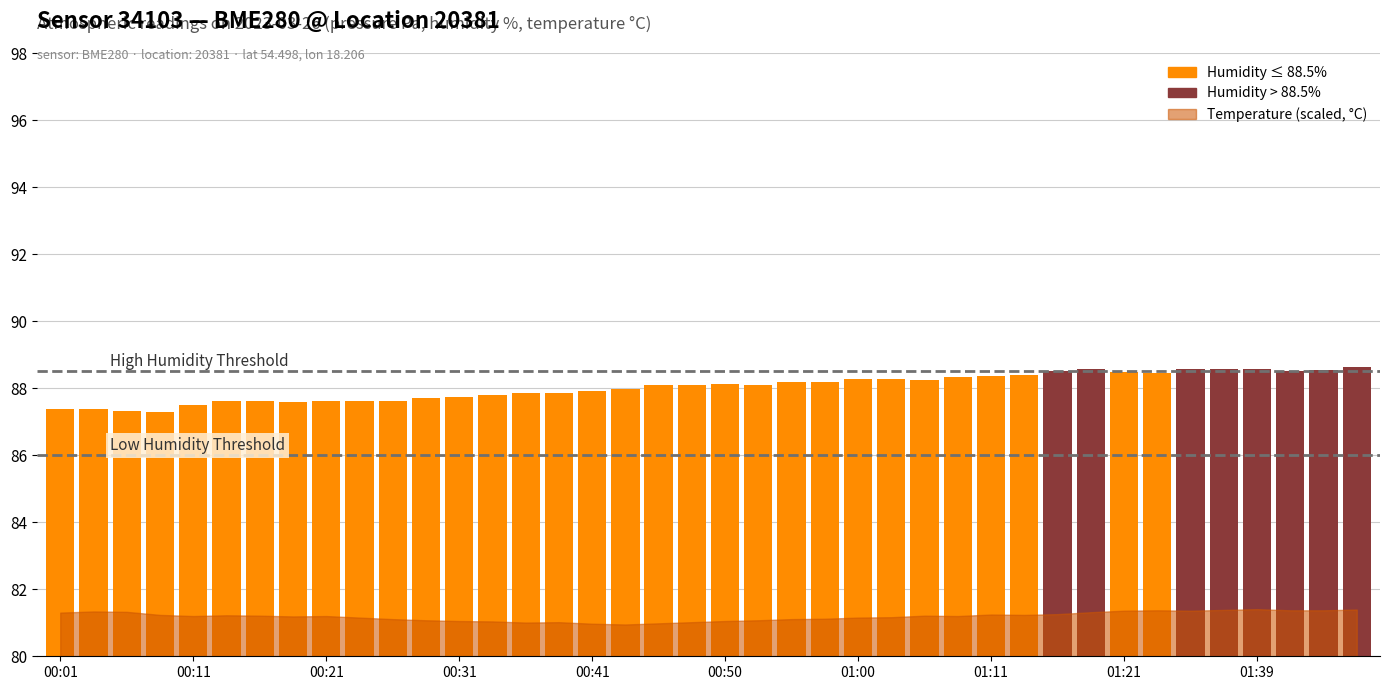

Where does the data first go above 88?

00:46